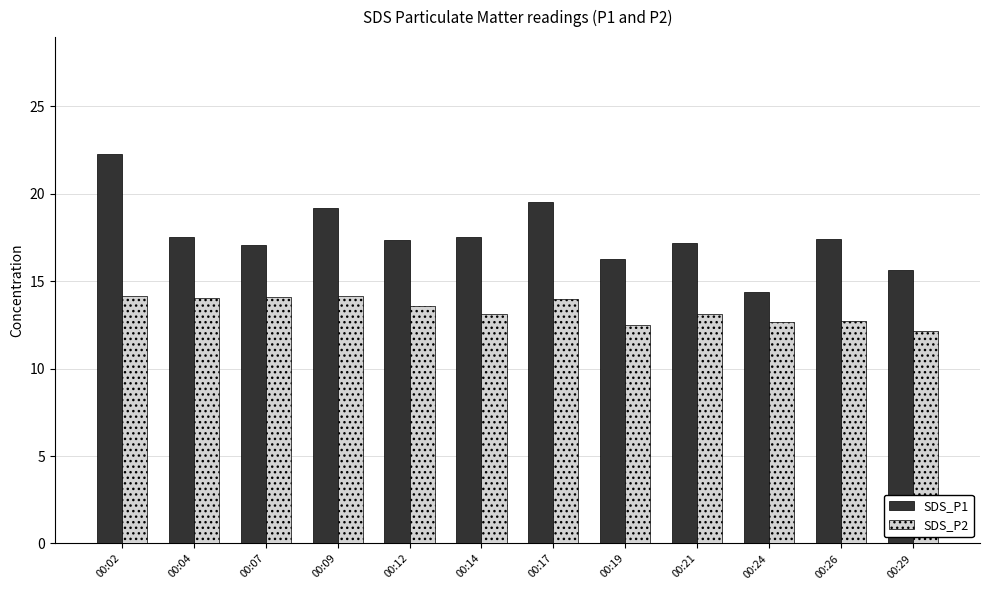

Is the value of SDS_P2 at 00:24 greater than the value of SDS_P1 at 00:17?

No